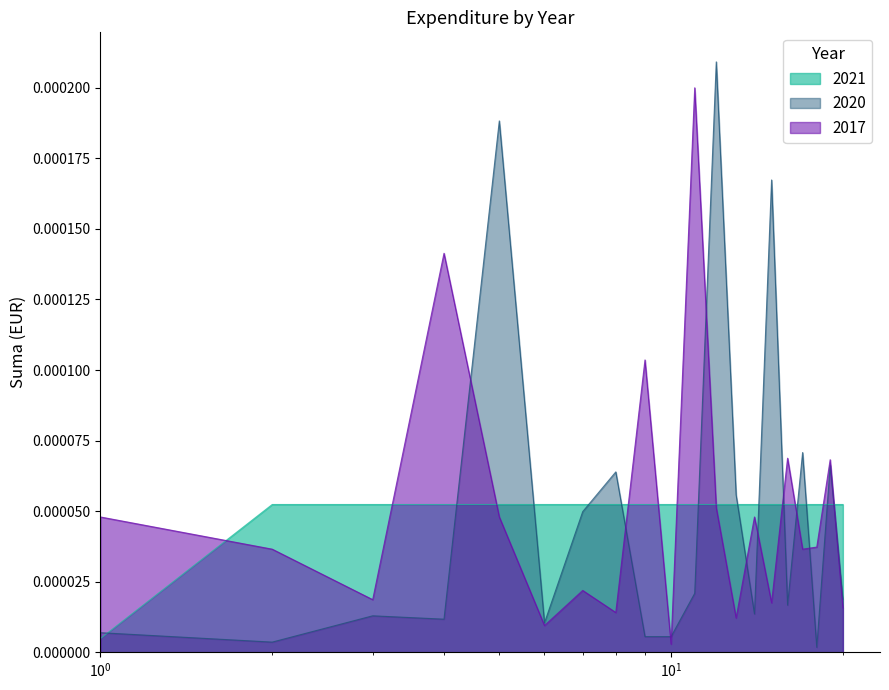

List the series in order of their peak value, lowest first.

2021, 2017, 2020